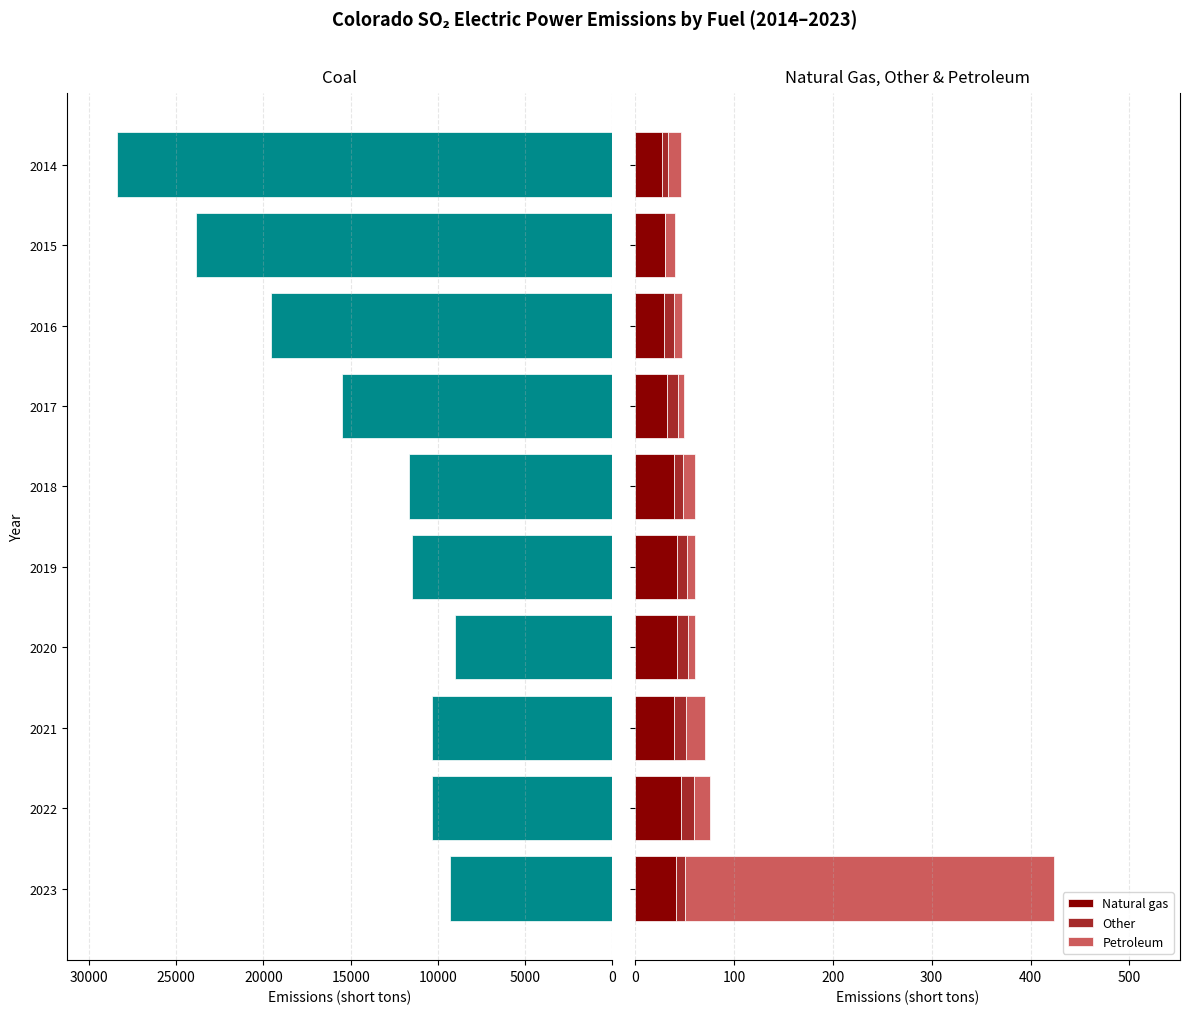

What is the highest value of the Natural gas series?

47